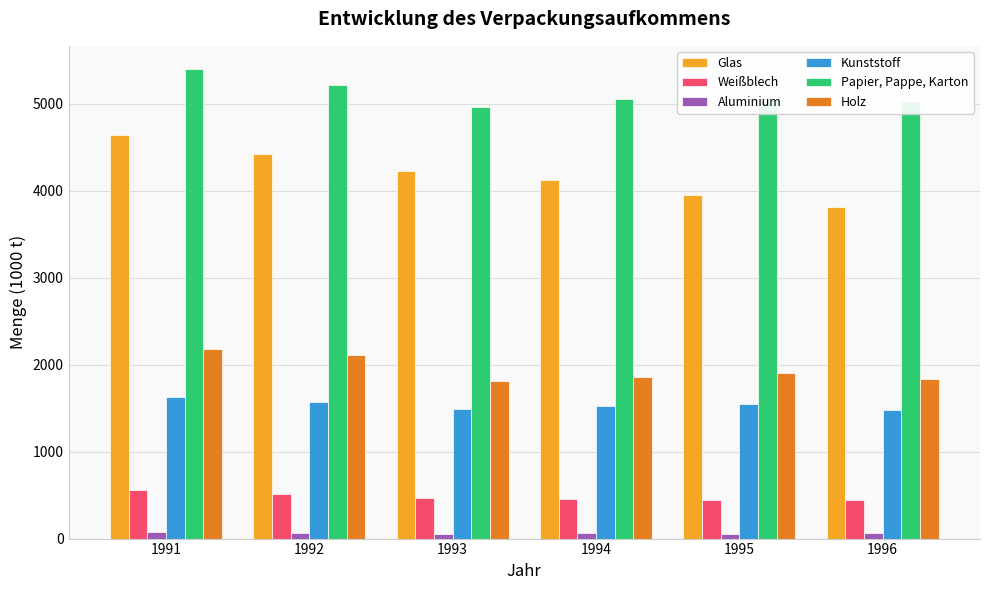

Is it true that Weißblech equals 998.4 at 1991?

False